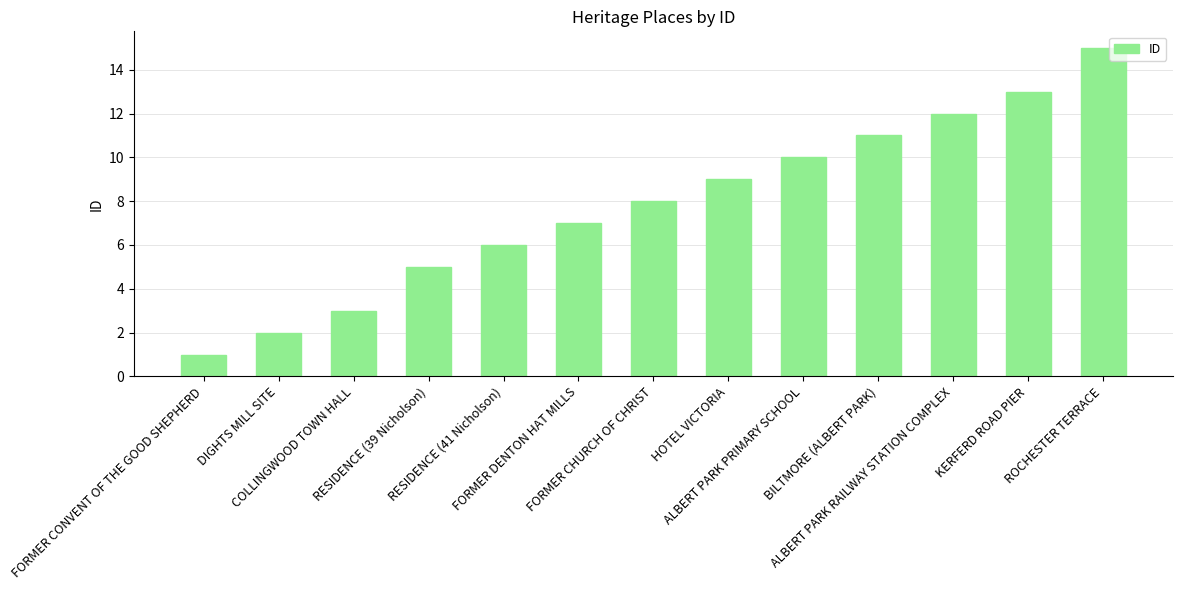

Is it true that the value at ALBERT PARK PRIMARY SCHOOL is 18?

False